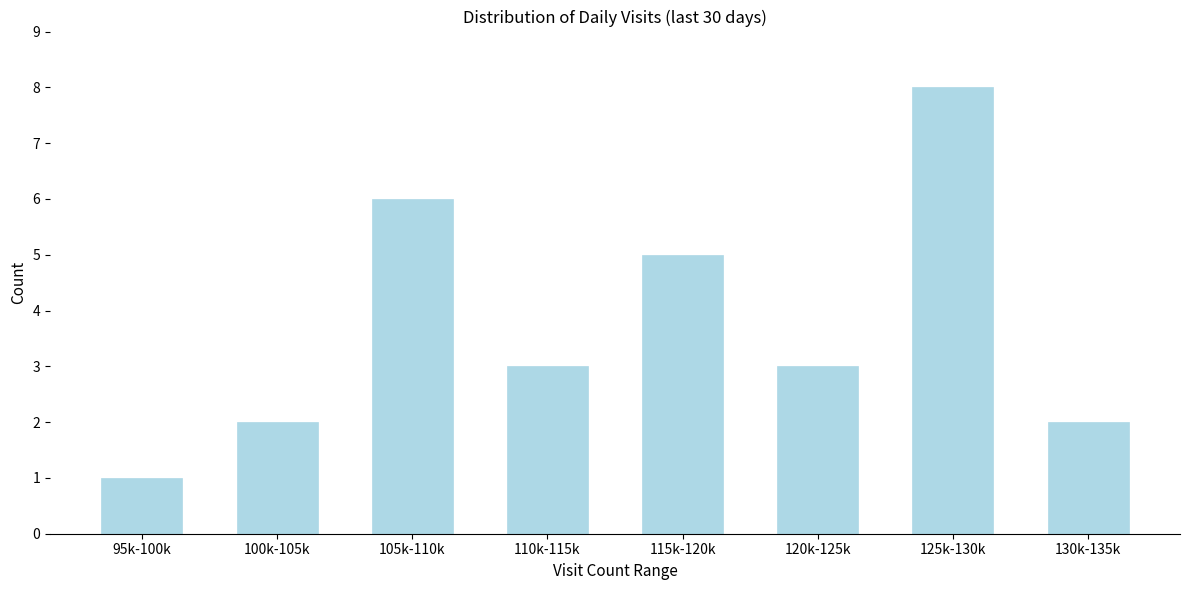

Reading right to left, what are all the values shown in this chart?

130k-135k=2	125k-130k=8	120k-125k=3	115k-120k=5	110k-115k=3	105k-110k=6	100k-105k=2	95k-100k=1